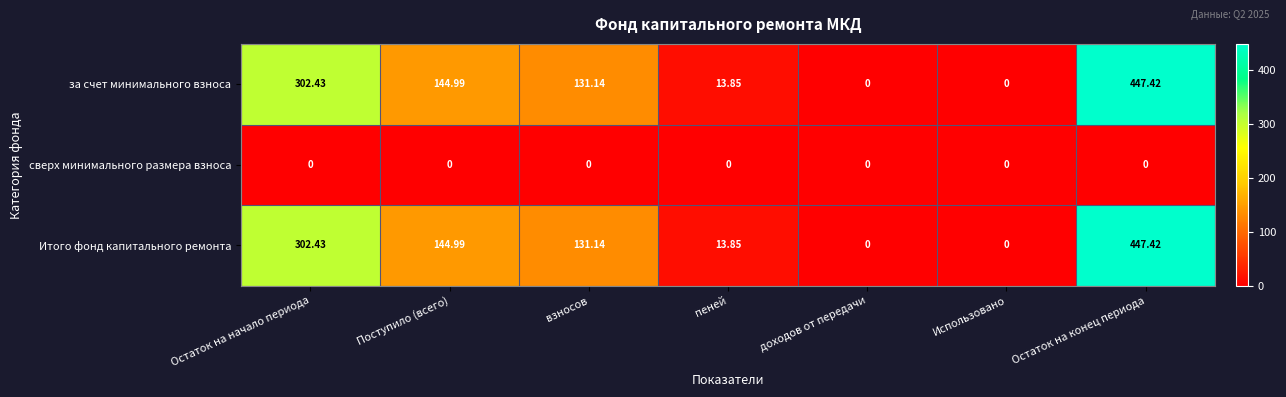

Is the value of Итого фонд капитального ремонта at взносов greater than the value of сверх минимального размера взноса at доходов от передачи?

Yes